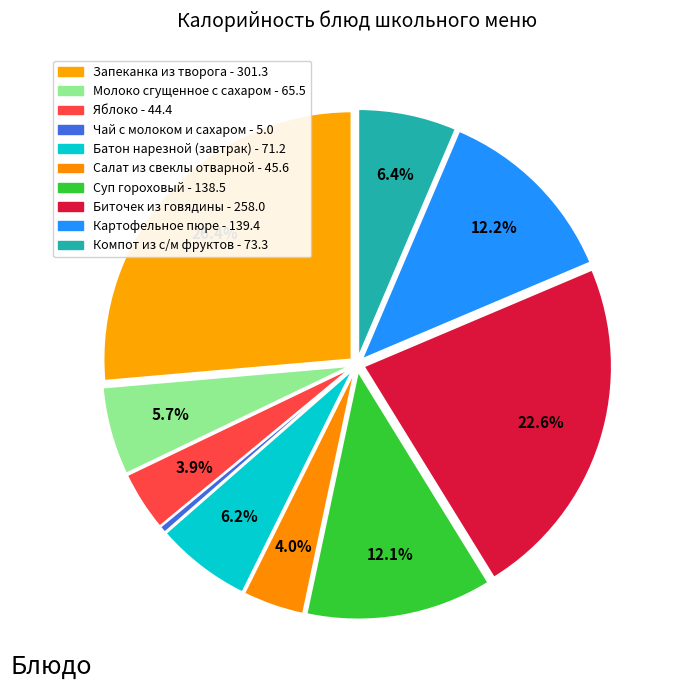

How many slices are in this pie chart?

10